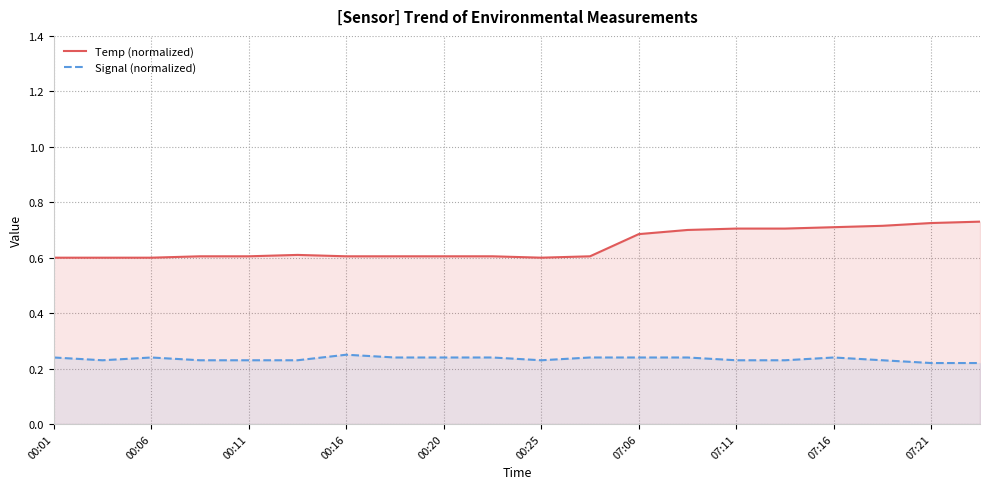

Rank the series at 00:25 from lowest to highest value.

Signal (normalized), Temp (normalized)